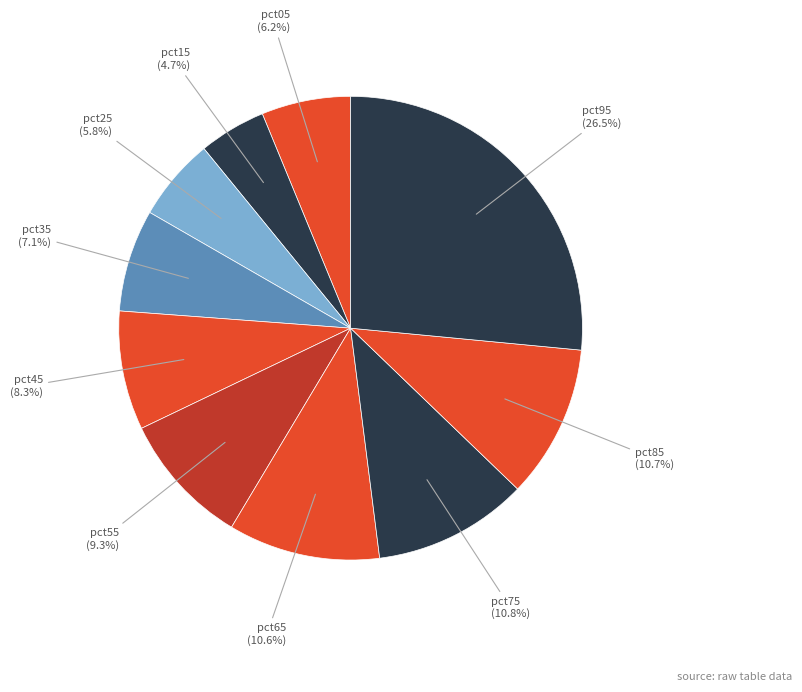

Count the number of slices in the pie.

10